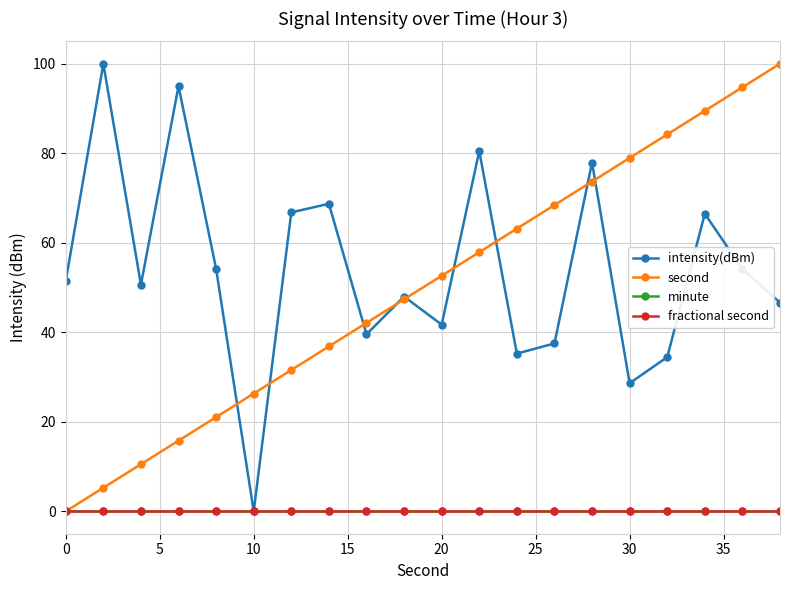

Which category has the lowest value in the intensity(dBm) series?

10